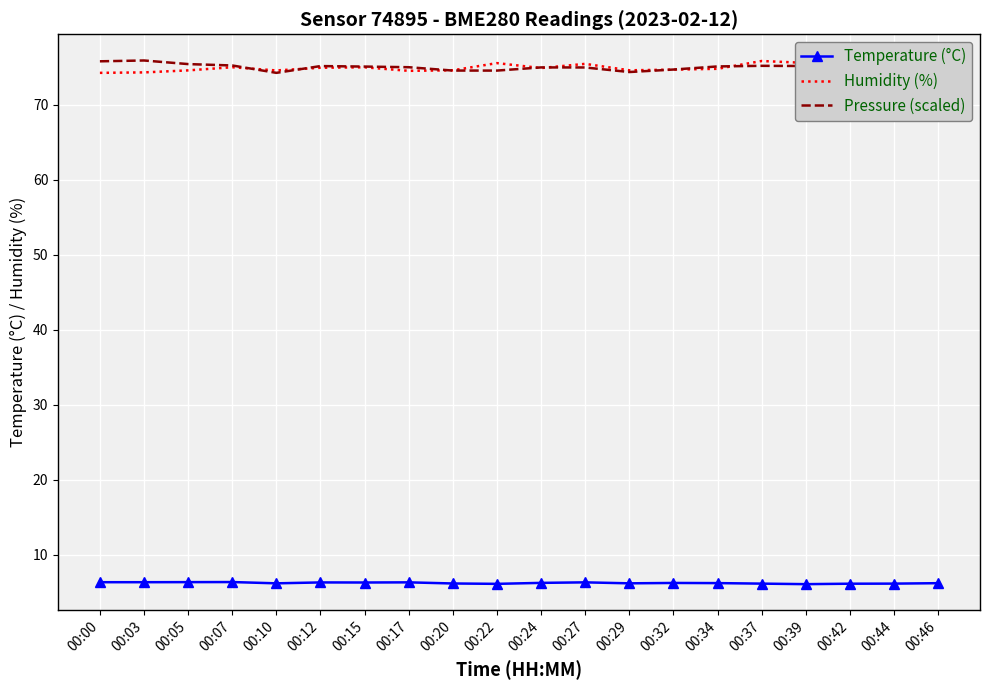

The Temperature (°C) series shows 6.2 at 00:32. True or false?

True